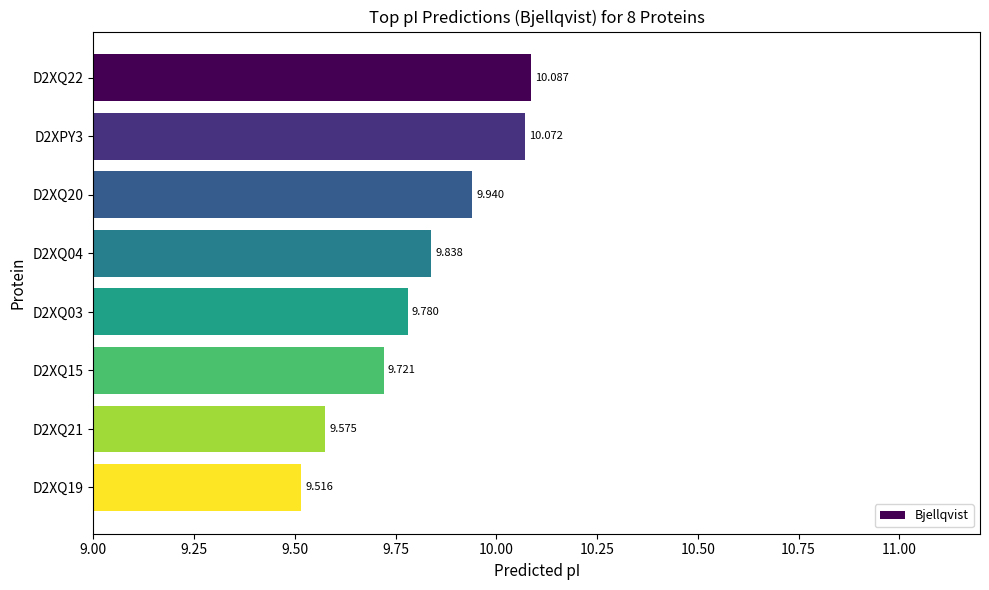

At which label is the value closest to 9?

D2XQ19